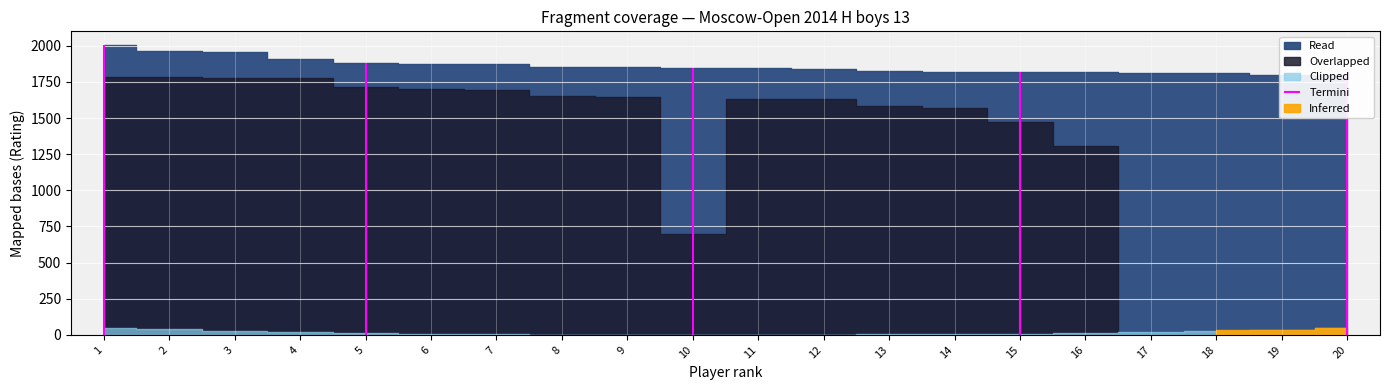

Which series has the largest range (max minus min)?

Overlapped